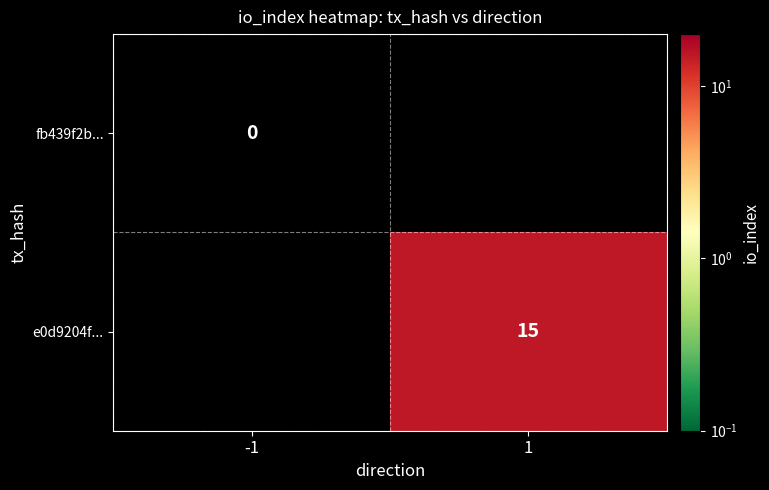

Is the value of e0d9204f... at 1 greater than the value of fb439f2b... at -1?

Yes